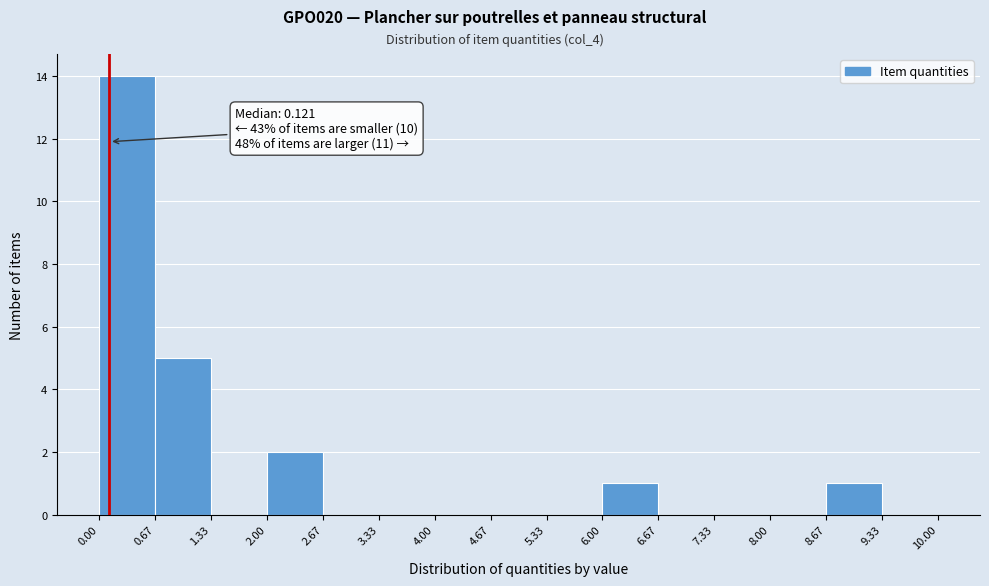

Which range on the x-axis has the tallest bar?

0.00 to 0.67